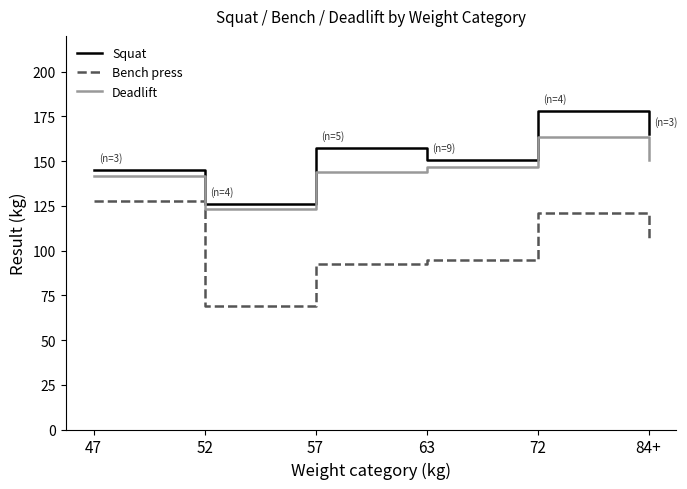

What value does the Squat series have at 72?

178.1